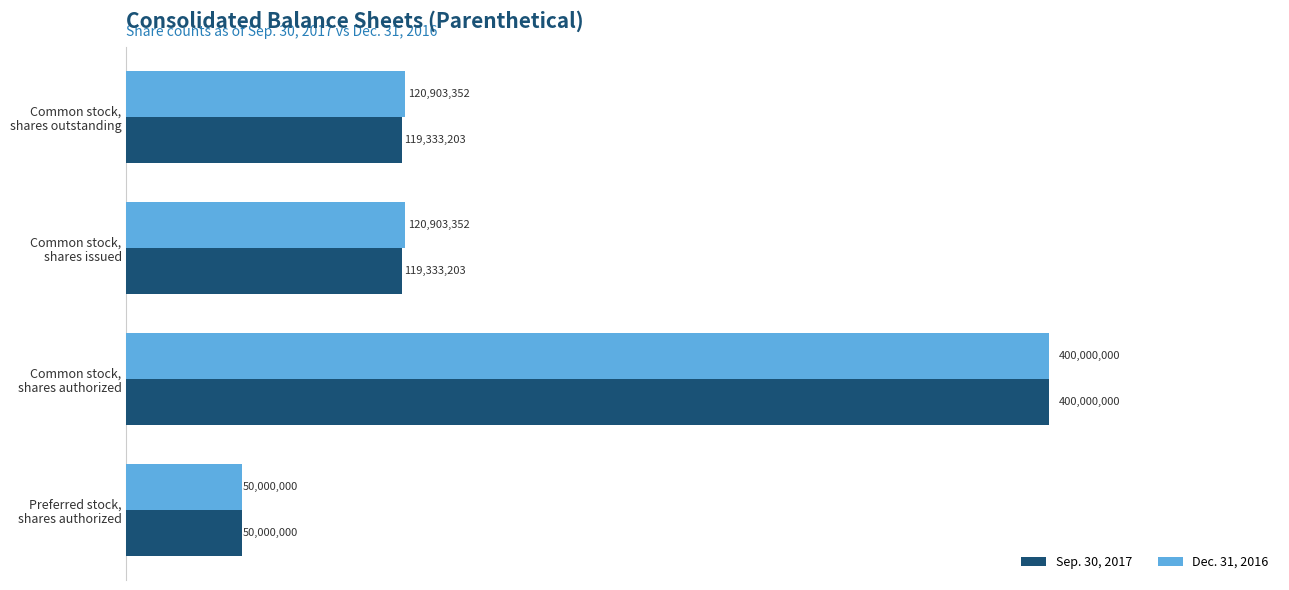

What are all the series names shown in the legend?

Sep. 30, 2017, Dec. 31, 2016